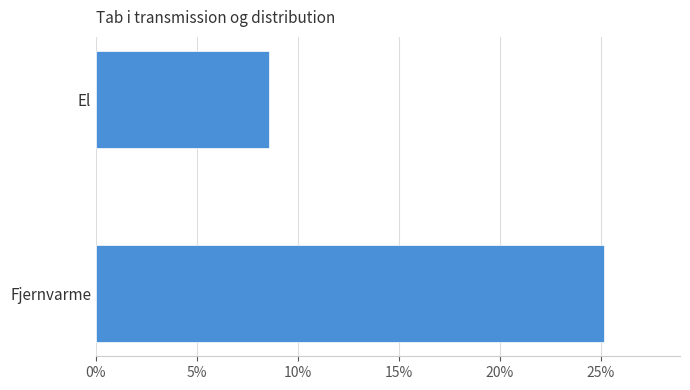

Are the bars horizontal?

Yes